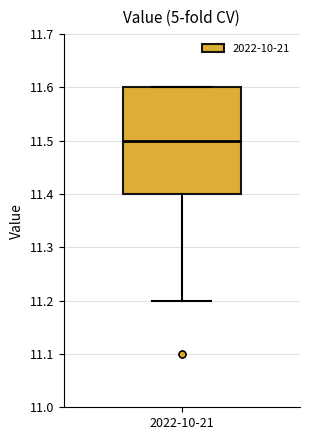

Transcribe this box plot: give where the median line is, the range the box spans, and where the two whiskers end, as read against the y-axis. The values are not printed on the chart, so give them approximately, as read against the axis.

median 11.5, box 11.4 to 11.6, whiskers 11.2 to 11.6